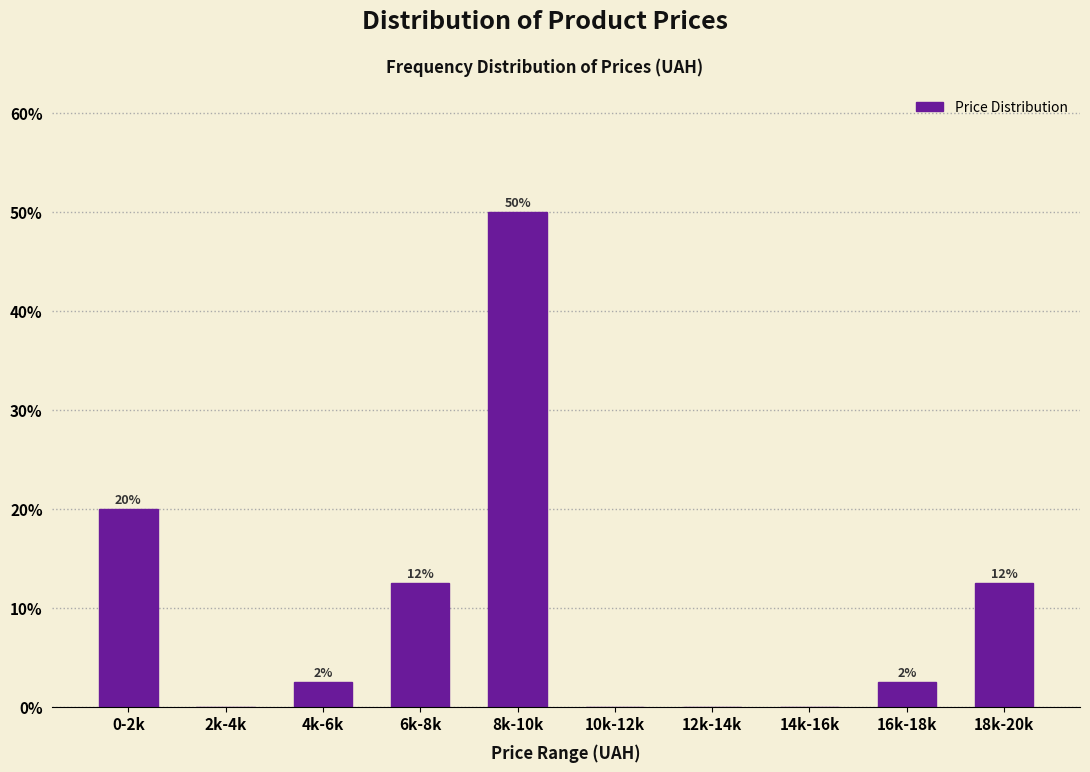

Are the bars horizontal?

No